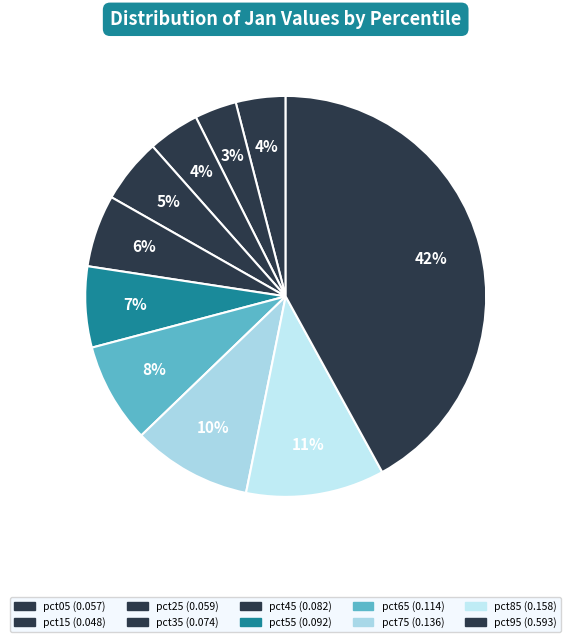

How many slices are in this pie chart?

10